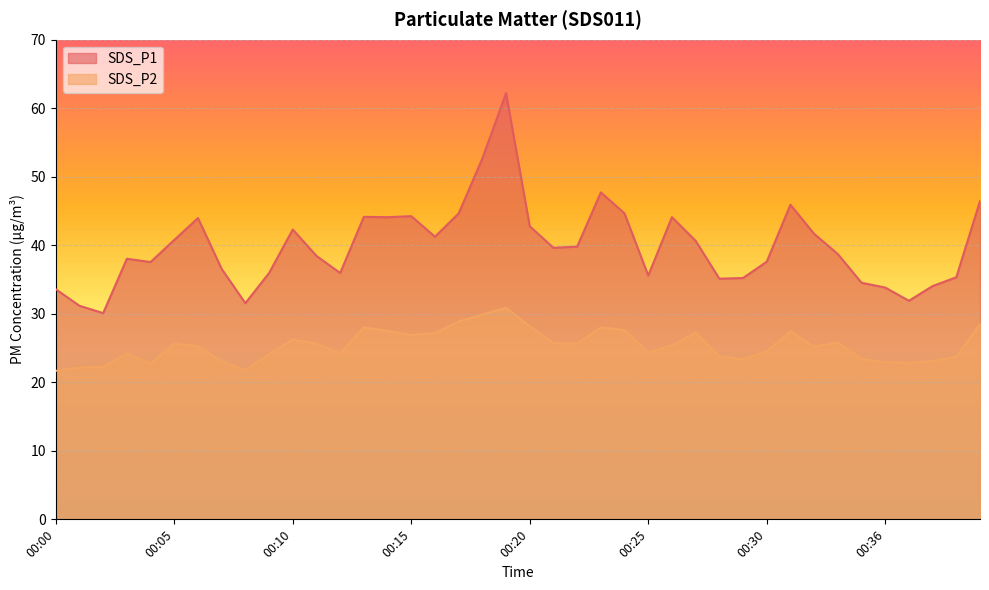

At which category does the chart reach its peak across all series?

00:19